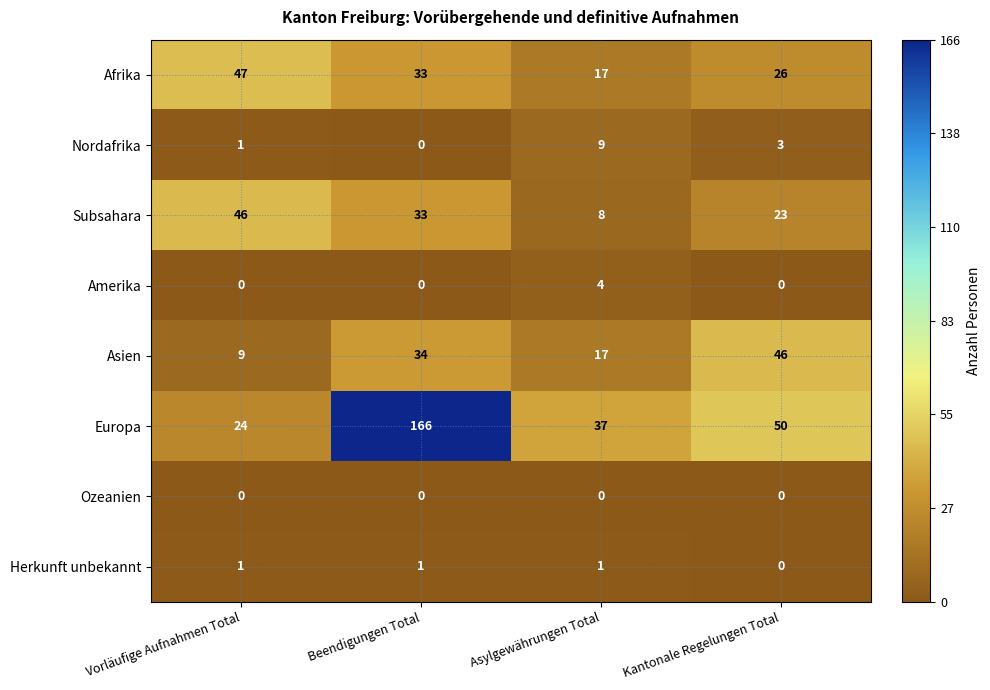

At which category is the sum across all series the highest?

Beendigungen Total